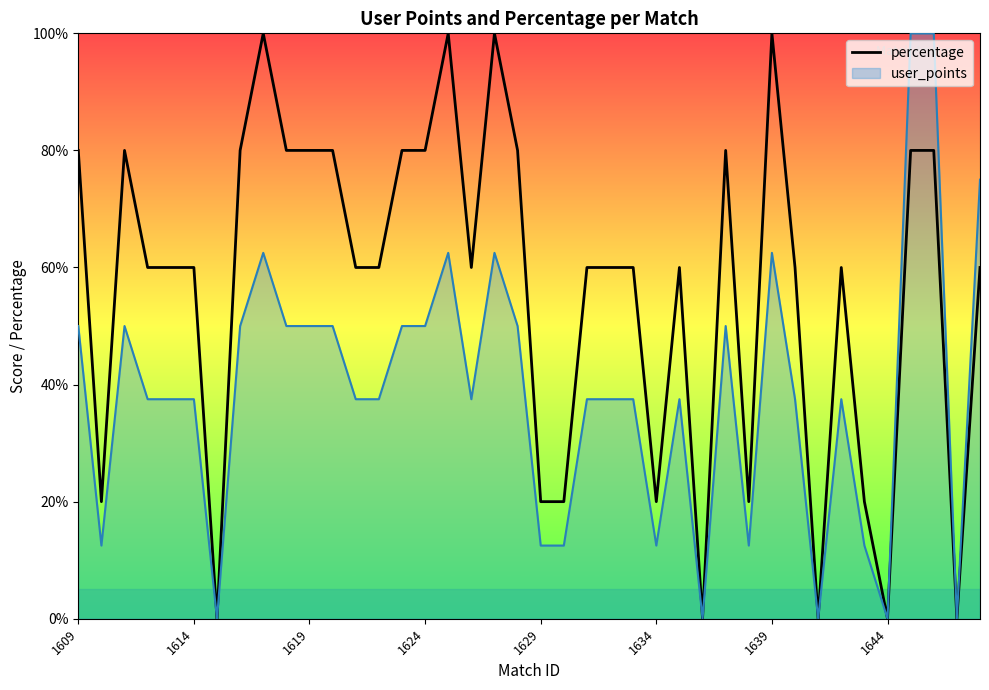

Reading left to right, what are all the values shown in this chart?

80	20	80	60	60	60	0	80	100	80	80	80	60	60	80	80	100	60	100	80	20	20	60	60	60	20	60	0	80	20	100	60	0	60	20	0	80	80	0	60